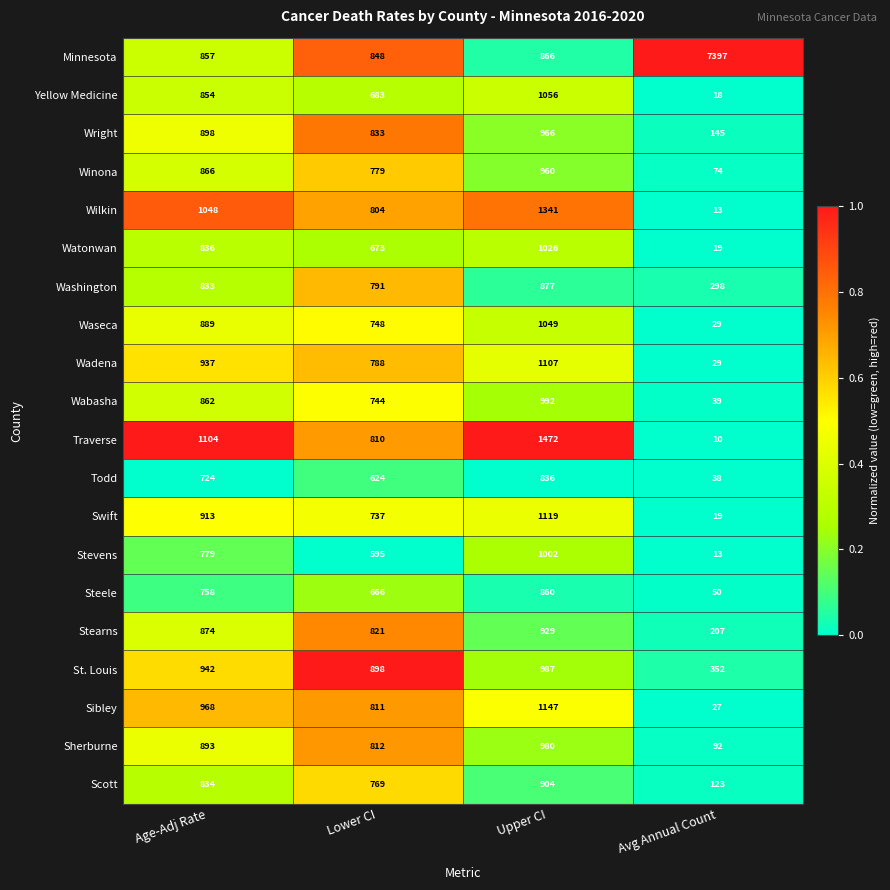

Which series has the largest range (max minus min)?

Minnesota